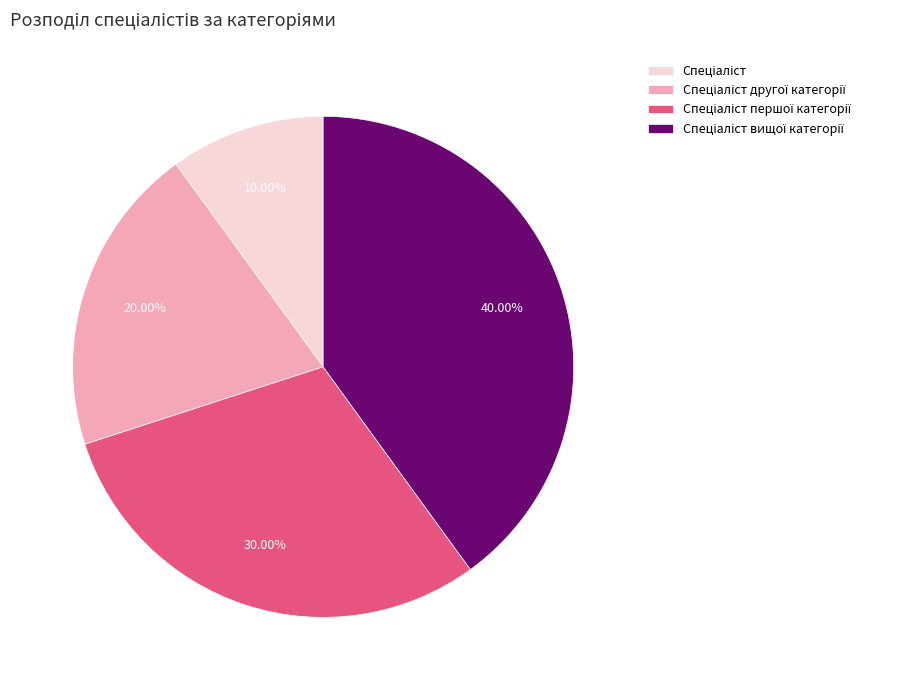

Does any single category account for the majority?

No